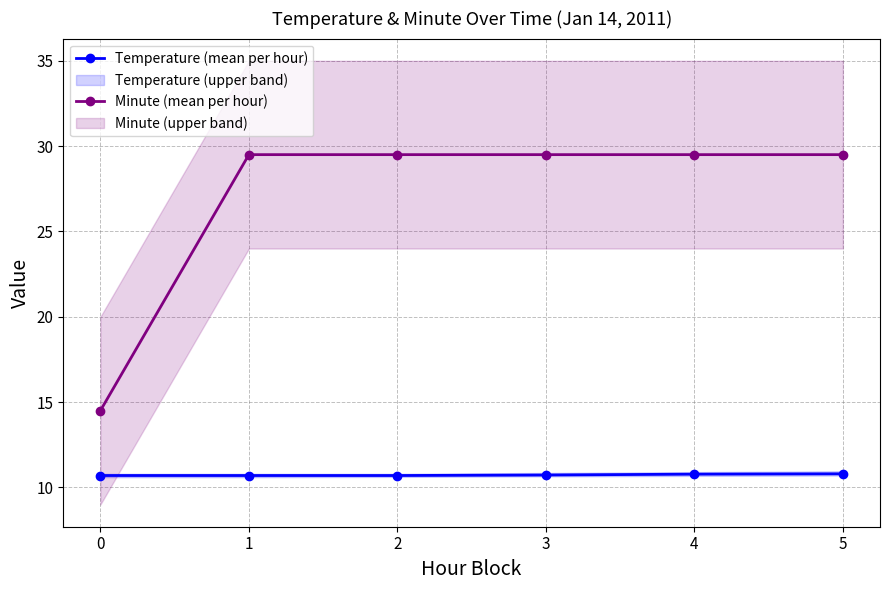

True or false: Minute (mean per hour) and Temperature (mean per hour) intersect in this chart.

False